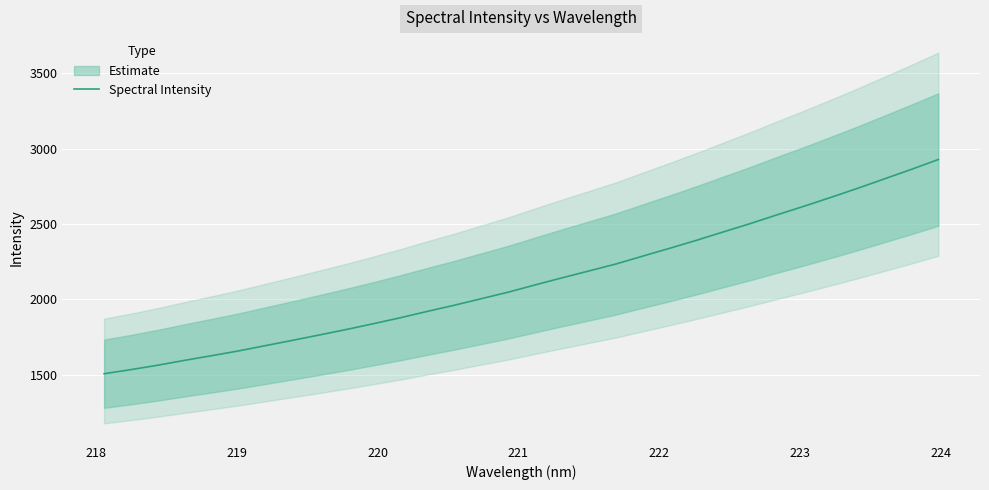

What is the approximate value at 218?

1534.9